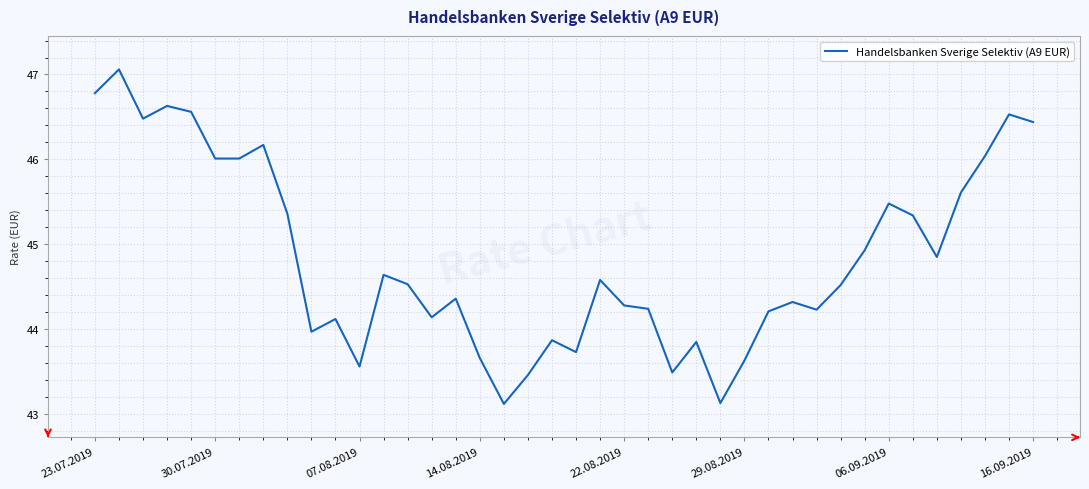

What is the difference between the maximum and minimum values?

3.9